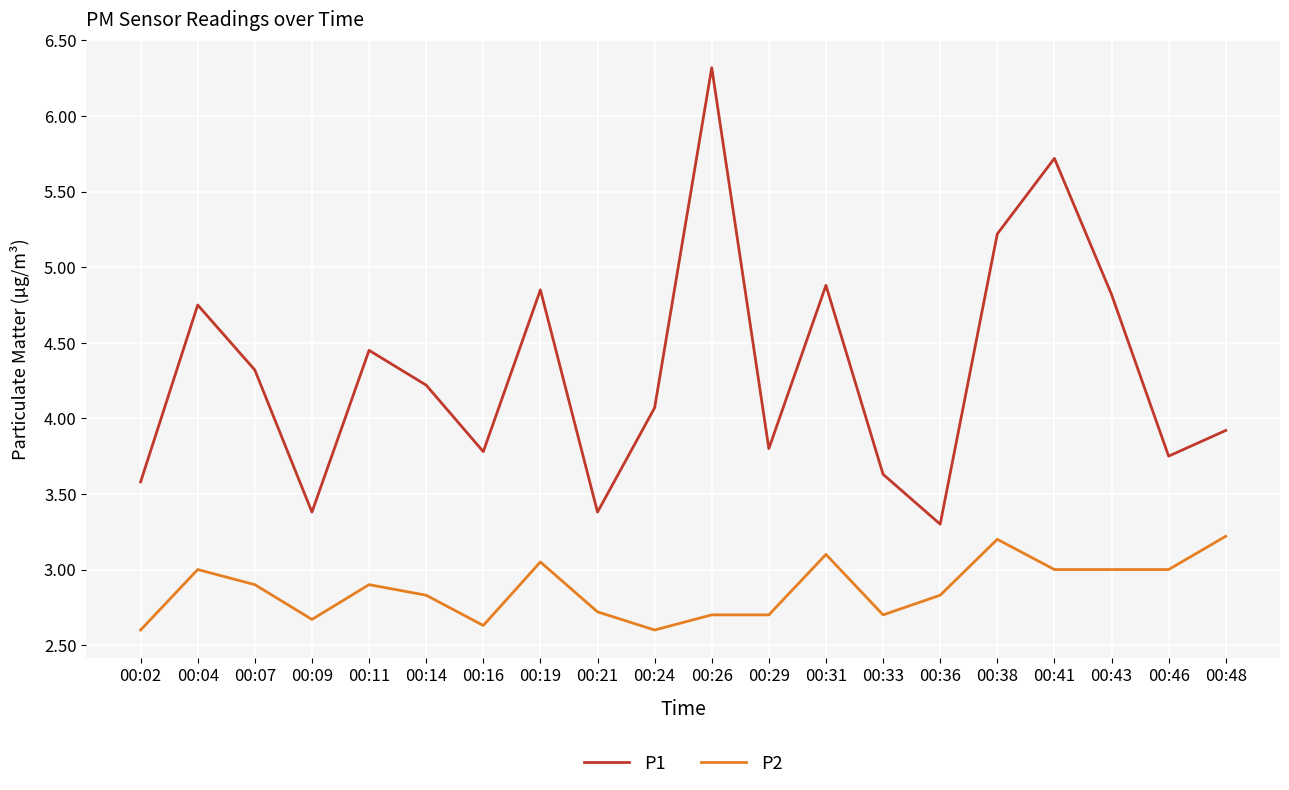

At how many categories does at least one series exceed 3?

20